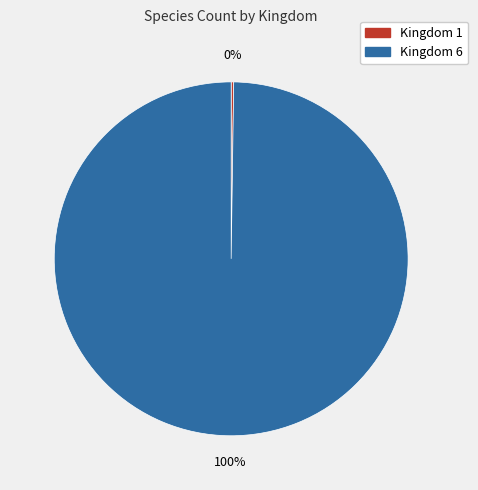

True or false: Kingdom 6 accounts for 100% of the total.

True